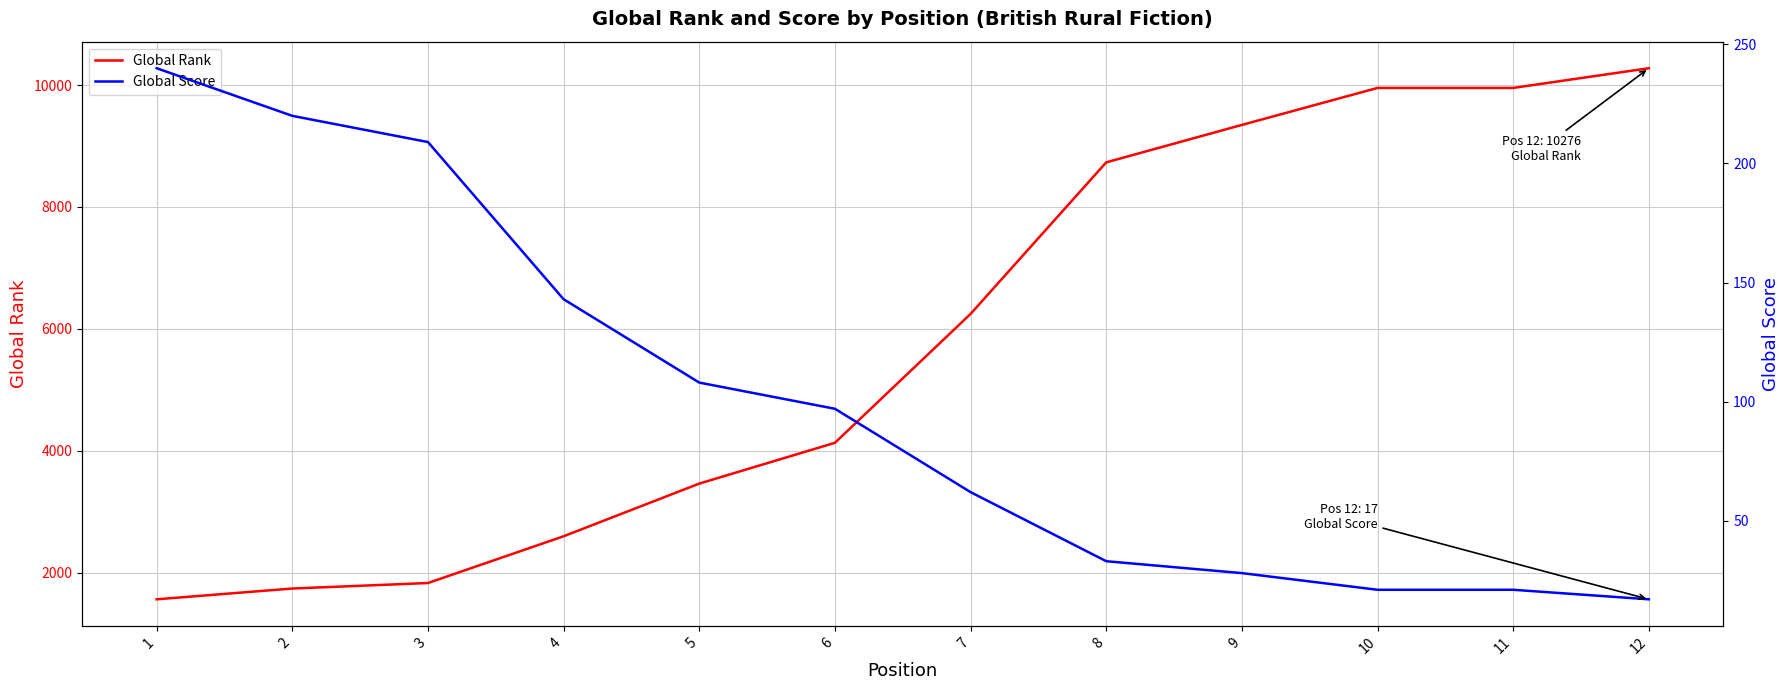

How many series are shown in this chart?

2